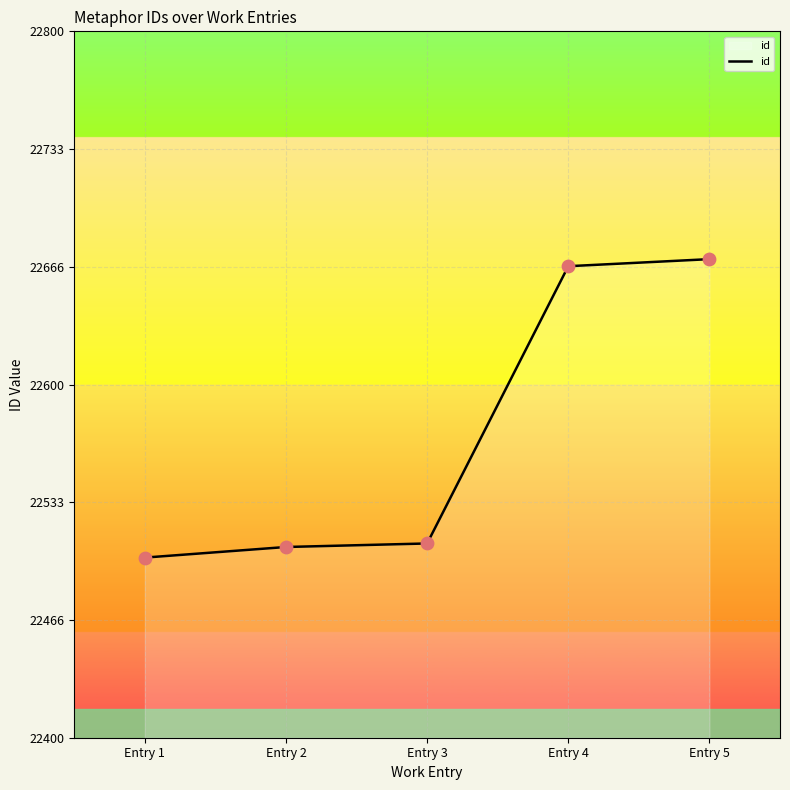

What is the ratio of the value at Entry 2 to the value at Entry 5?

1.0